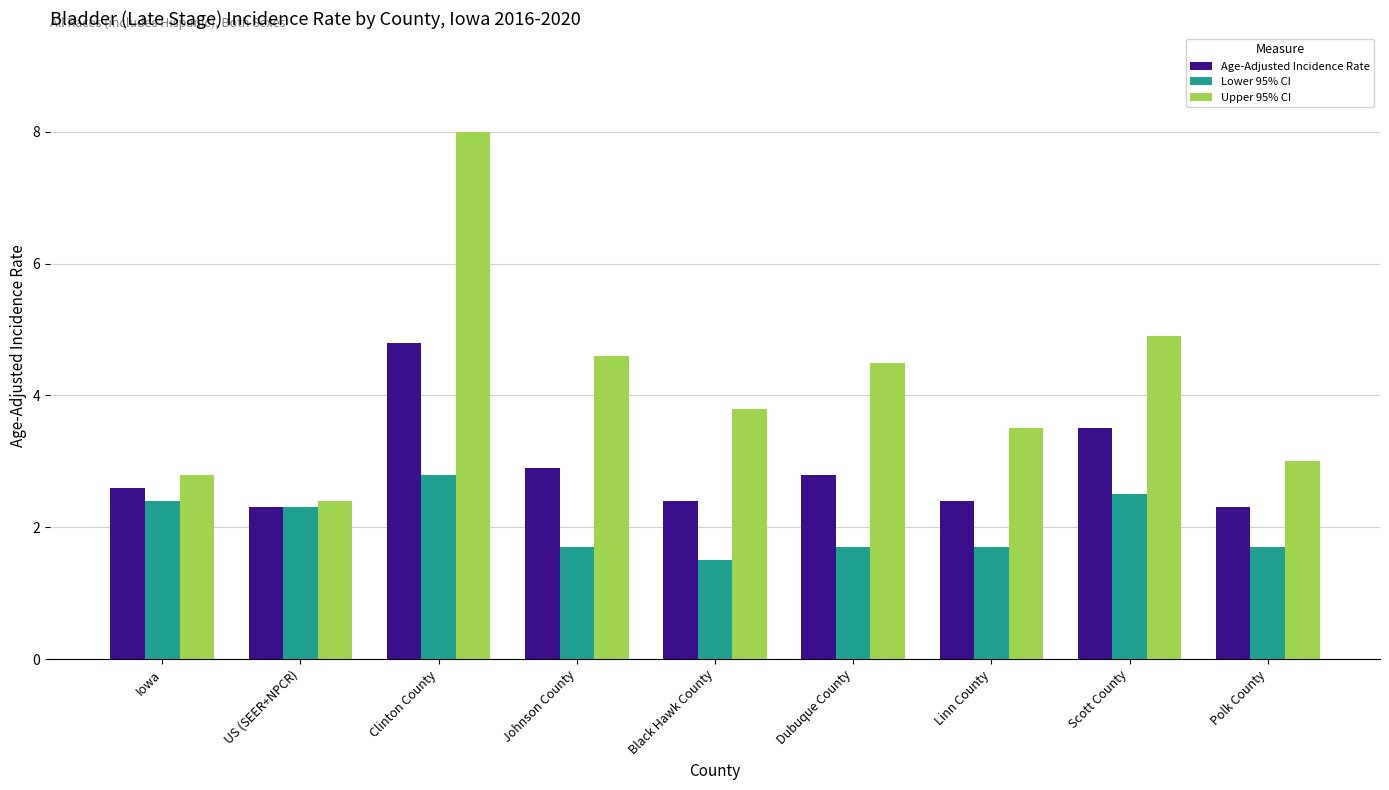

What is the difference between the Lower 95% CI values at US (SEER+NPCR) and Polk County?

0.6